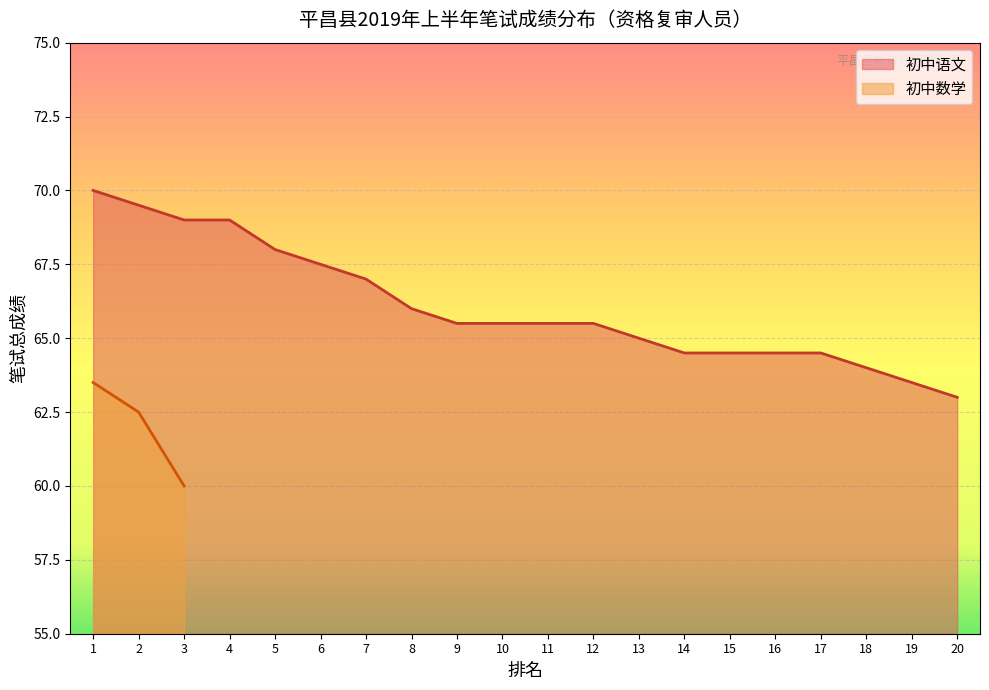

Which label corresponds to the smallest value in the chart?

20